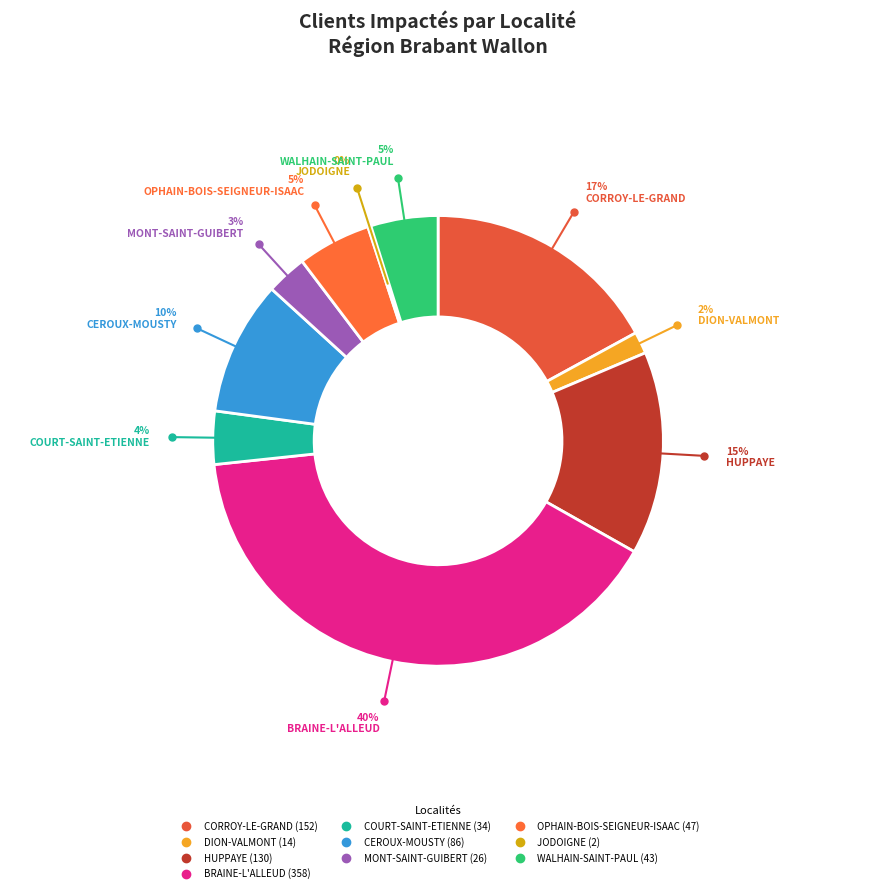

Does HUPPAYE account for over 50% of the chart?

No